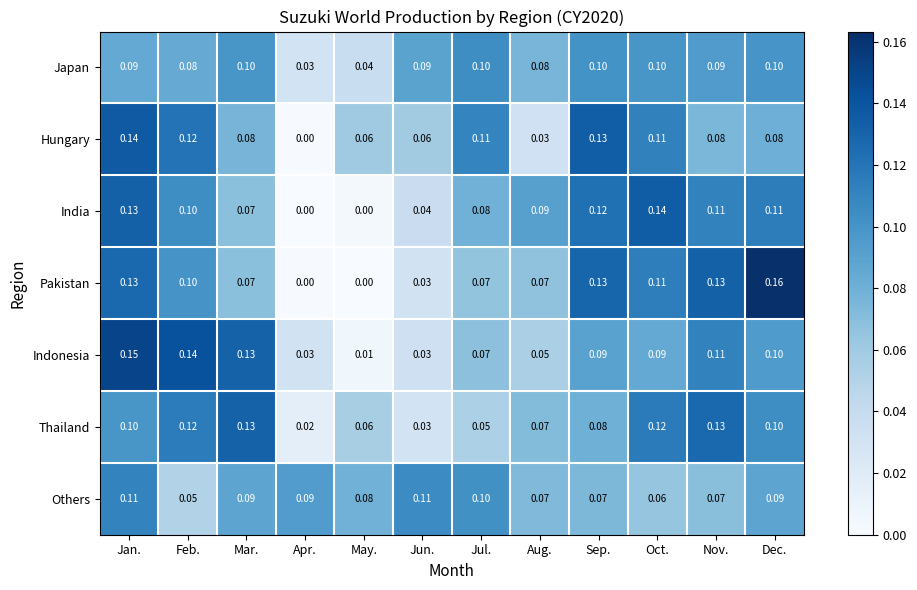

Which series has the widest spread of values?

Pakistan